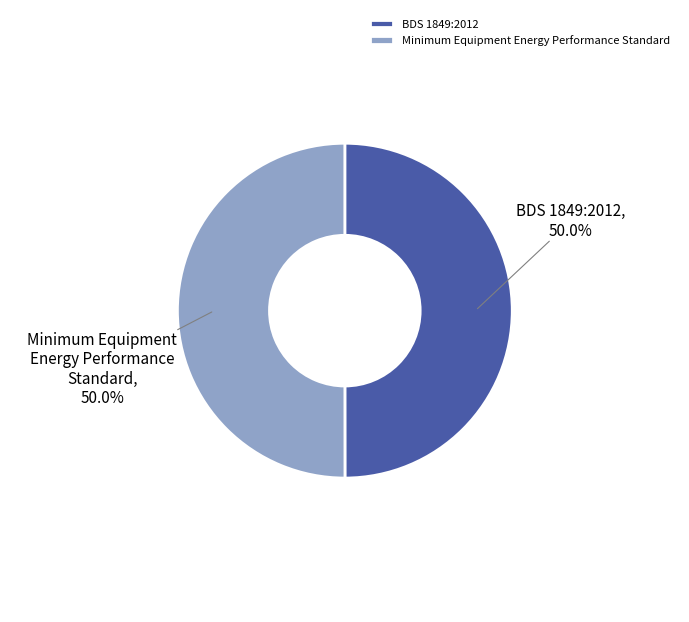

What is the total percentage of Minimum Equipment Energy Performance Standard and BDS 1849:2012?

100.0%